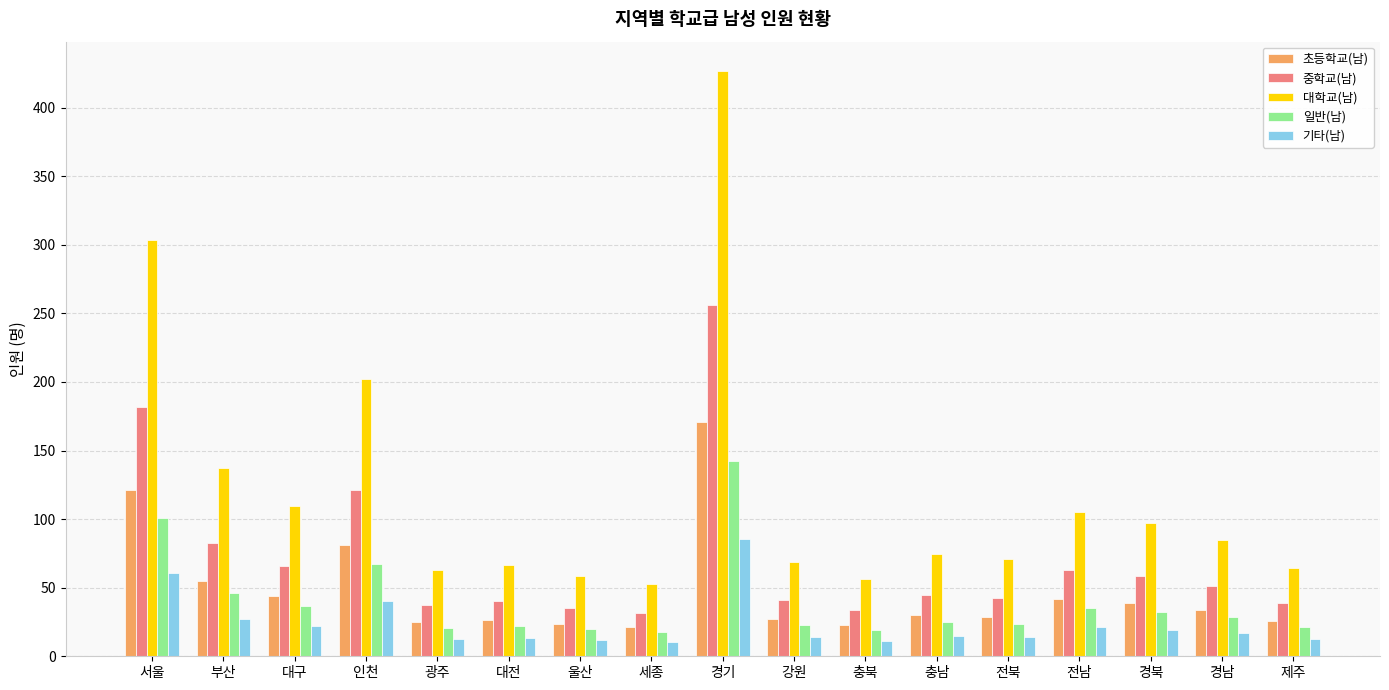

What is the label of the 14th bar from the right?

인천